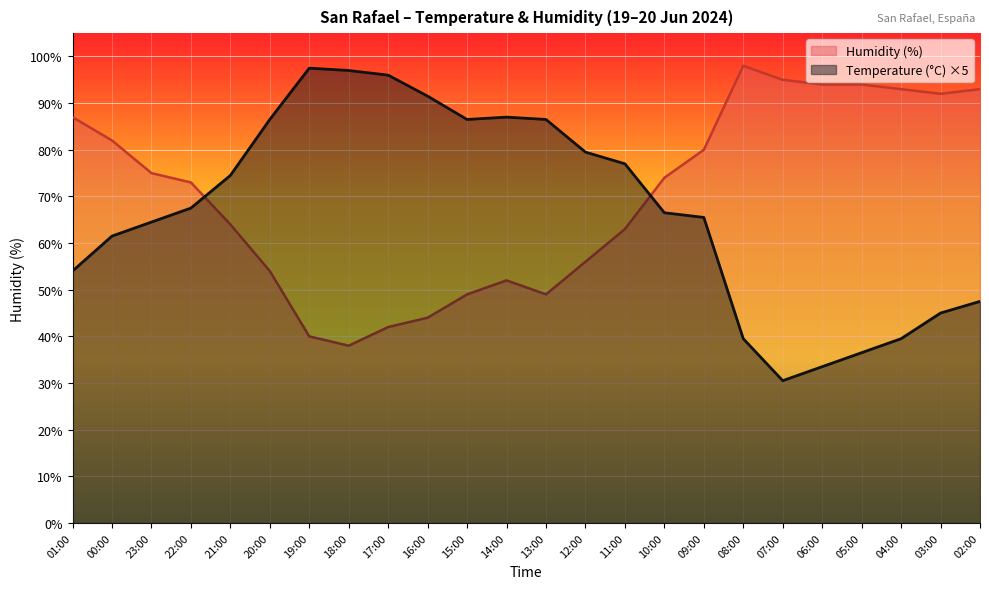

Between which two adjacent categories do Temperature (°C) and Humidity (%) first intersect?

22:00 and 21:00